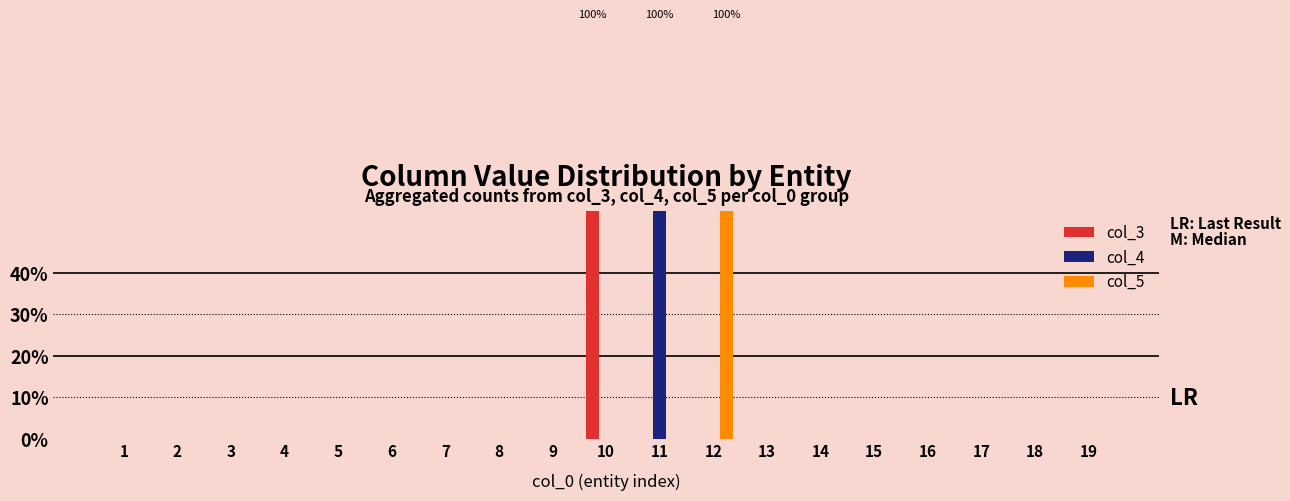

Which category has the lowest value in the col_3 series?

1